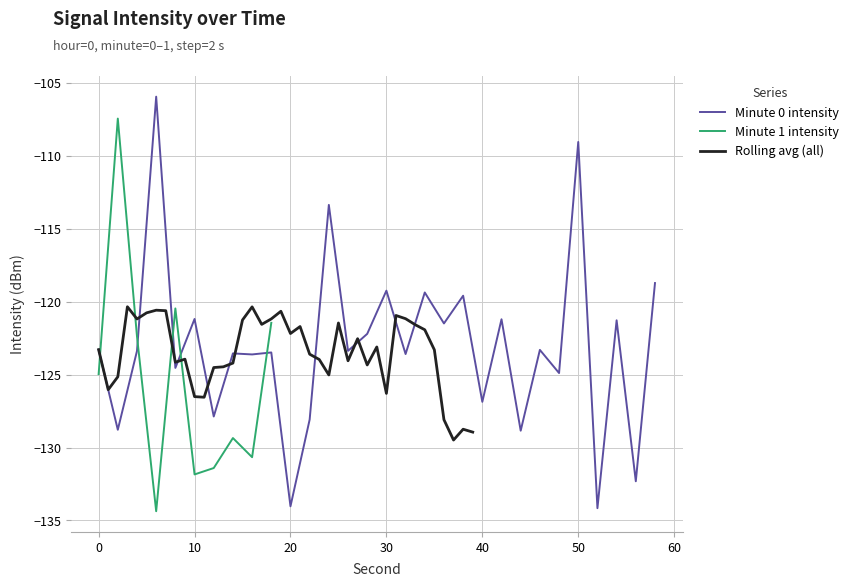

What is the maximum value for Minute 0 intensity?

-105.9